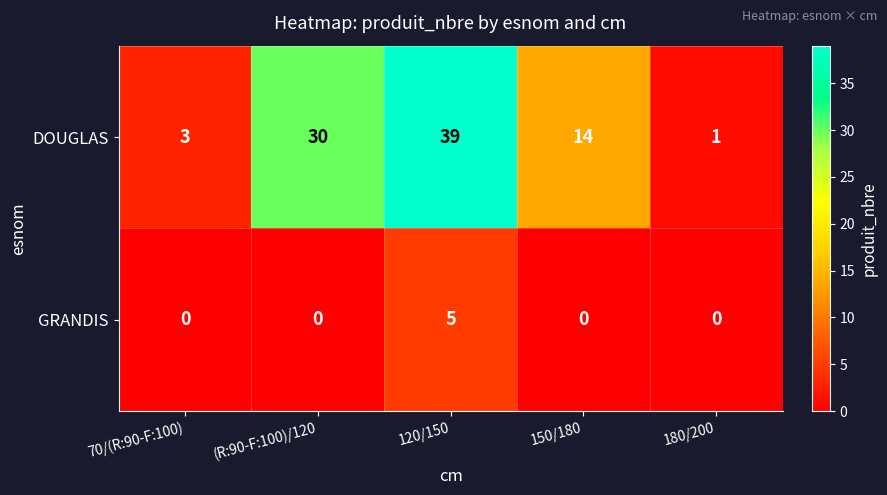

List the series in order of their overall mean, highest first.

DOUGLAS, GRANDIS